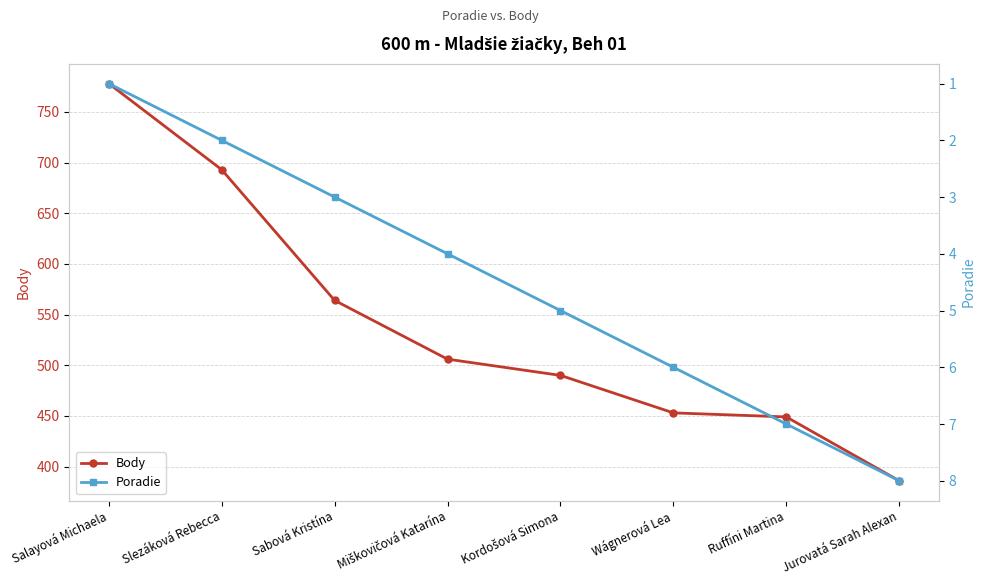

True or false: Poradie and Body cross at least once.

False